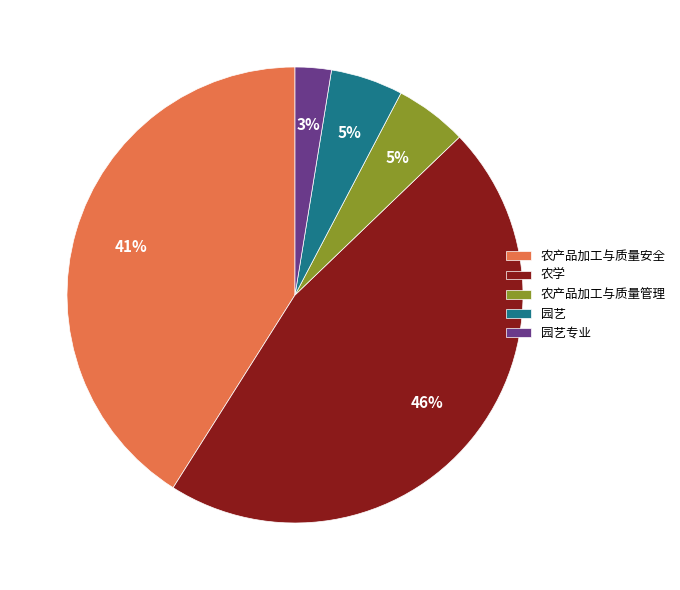

Which has a higher value, 农学 or 园艺专业?

农学